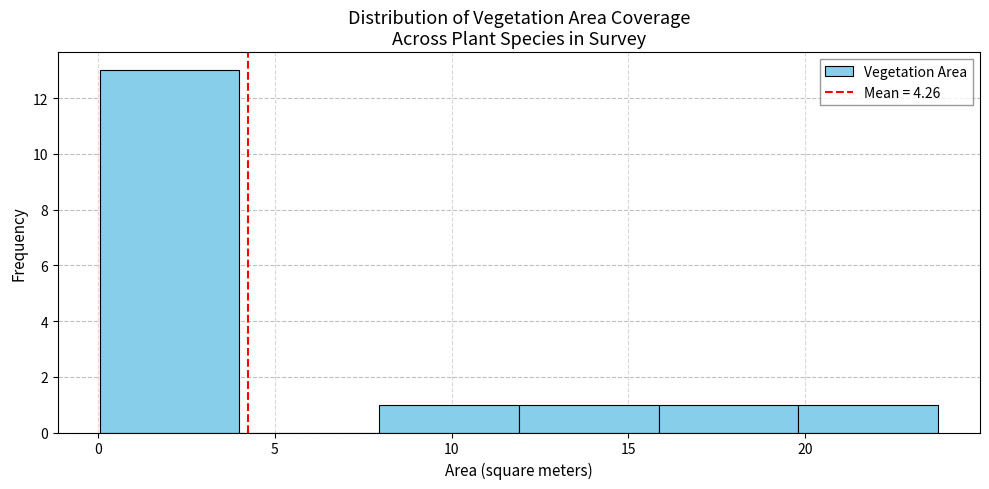

What is the height of the bar covering 16 to 20 on the x-axis? Neither the bar edges nor the heights are printed on the chart, so give them approximately, as read against the axes.

1